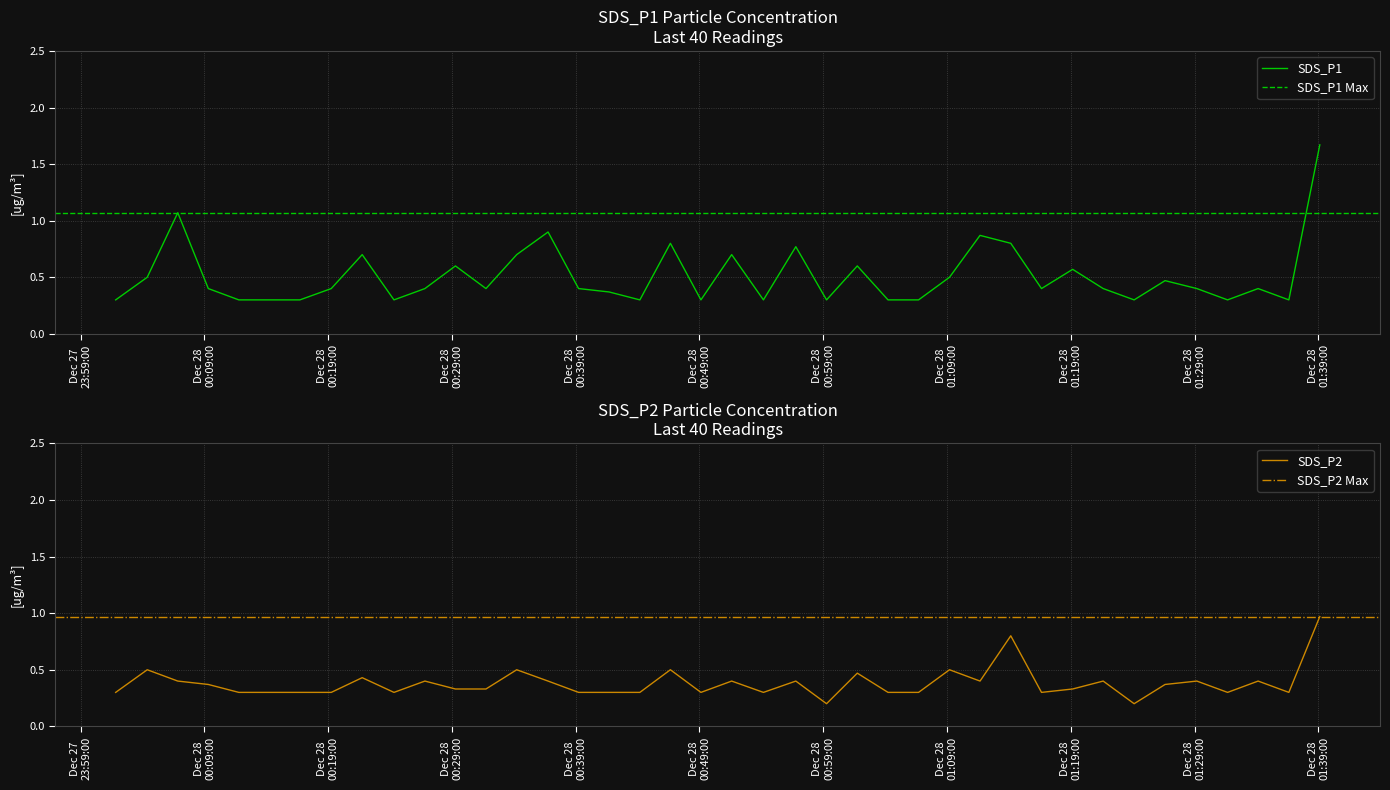

At which category is the sum across all series the highest?

2022/12/28 01:39:07